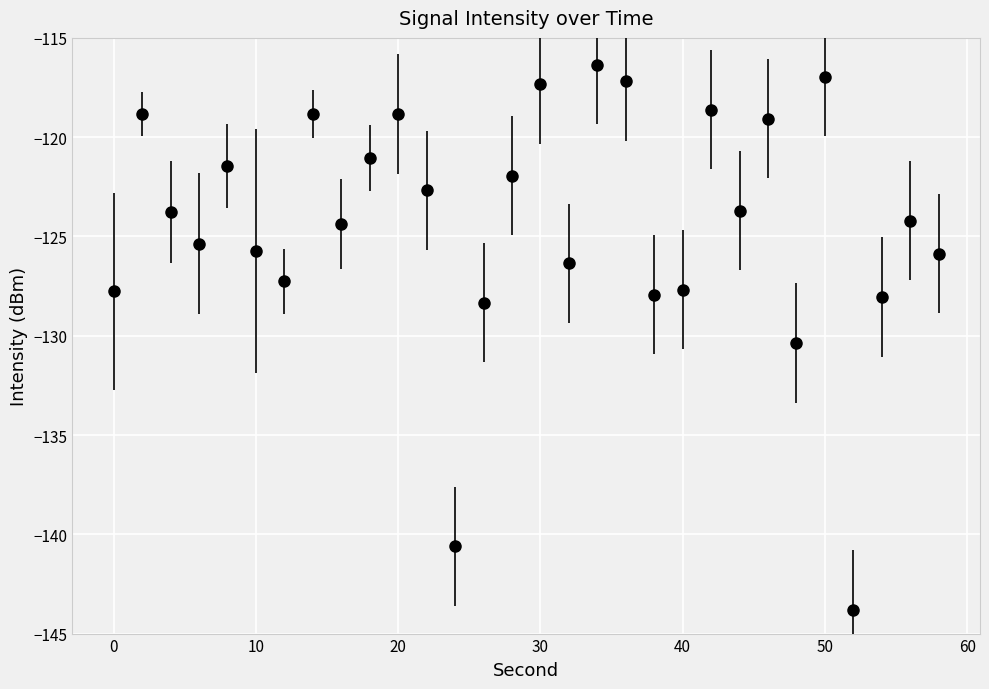

How many points are higher than both their immediate neighbors (excluding endpoints)?

10